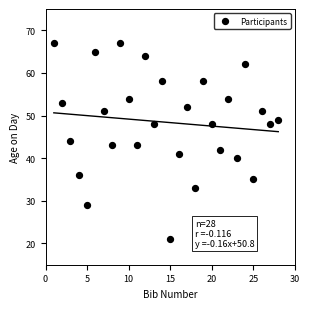

What is the range of Y values (max minus min)?

46